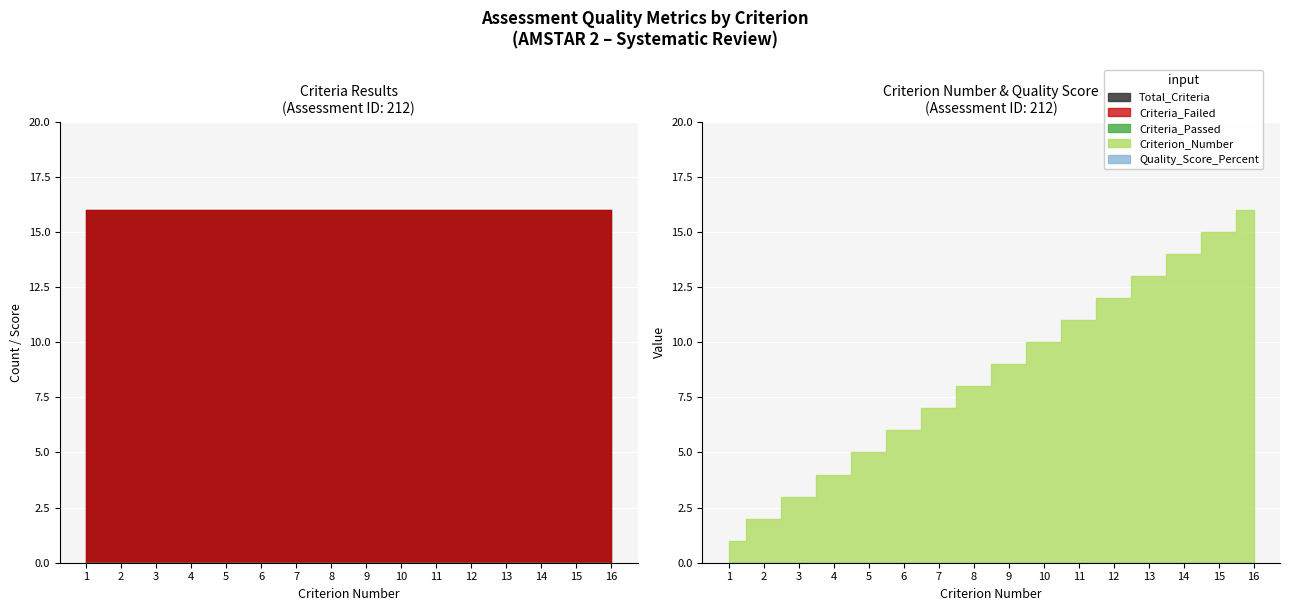

At which category is the sum across all series the highest?

16